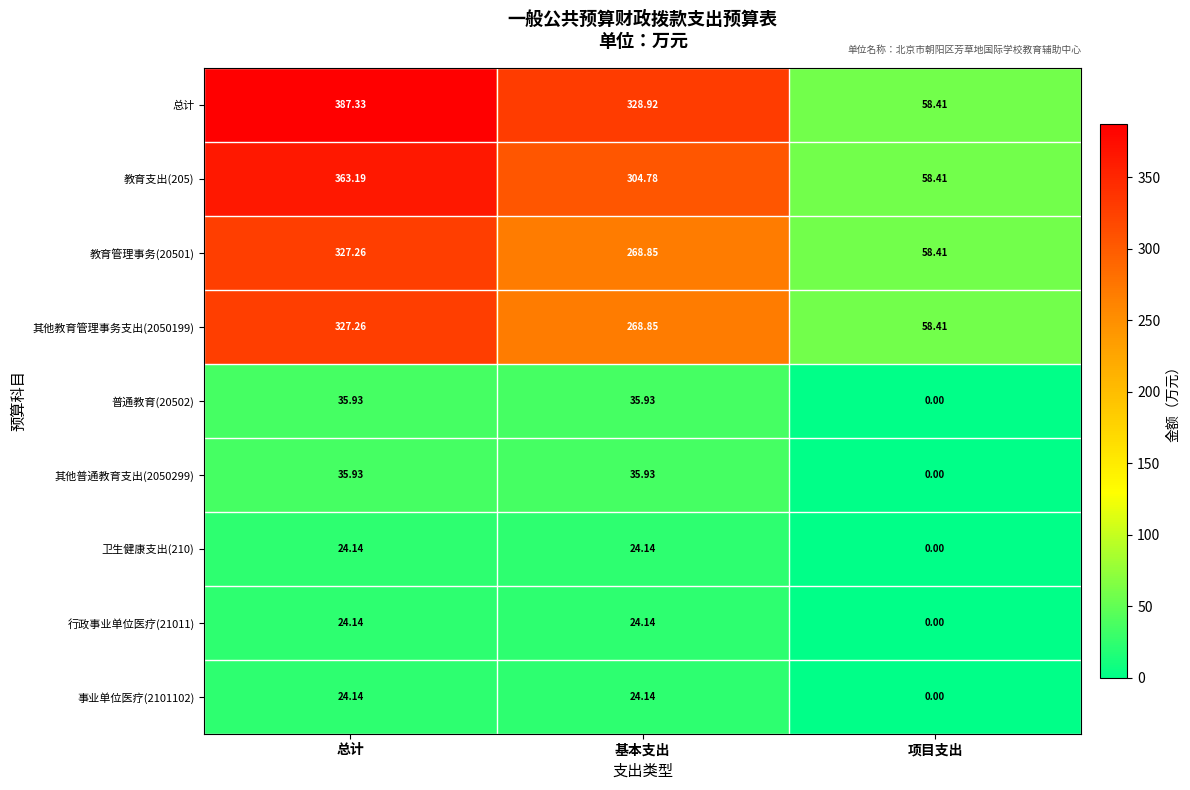

What is the maximum value shown in the chart?

387.3